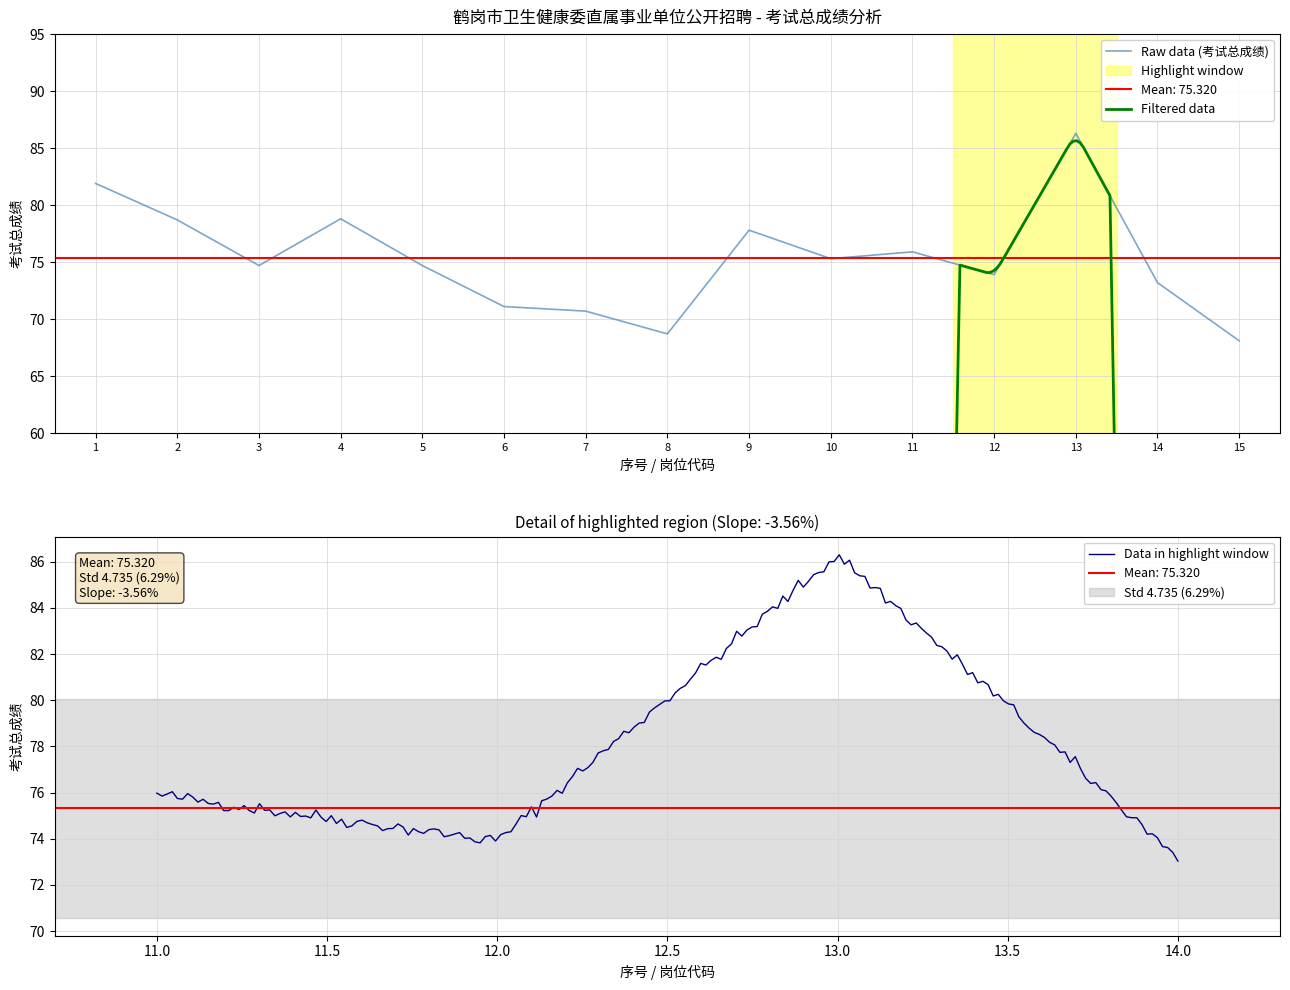

Is it true that Raw data (考试总成绩) equals 74.7 at 5?

True